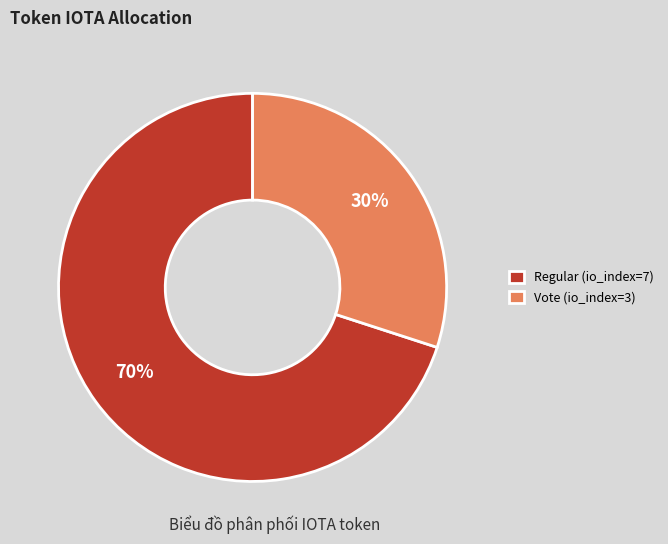

To the nearest percent, what percentage of the pie is Regular (io_index=7)?

70%